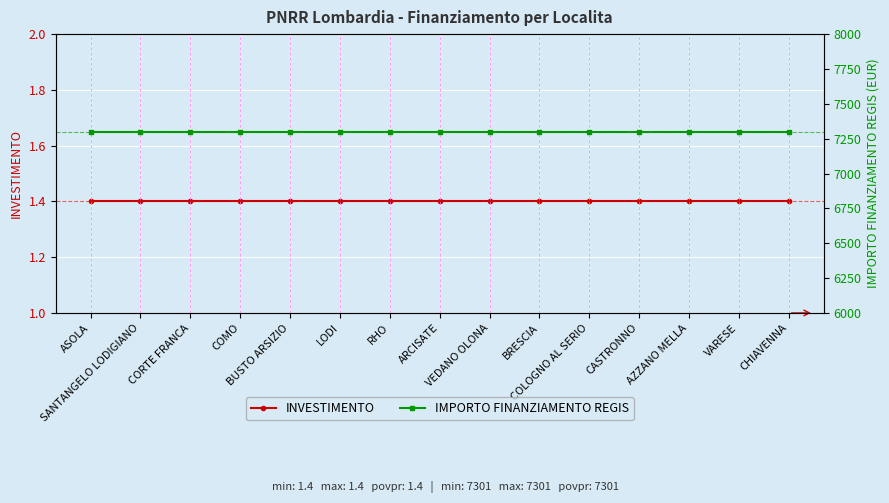

What is the smallest value displayed?

1.4